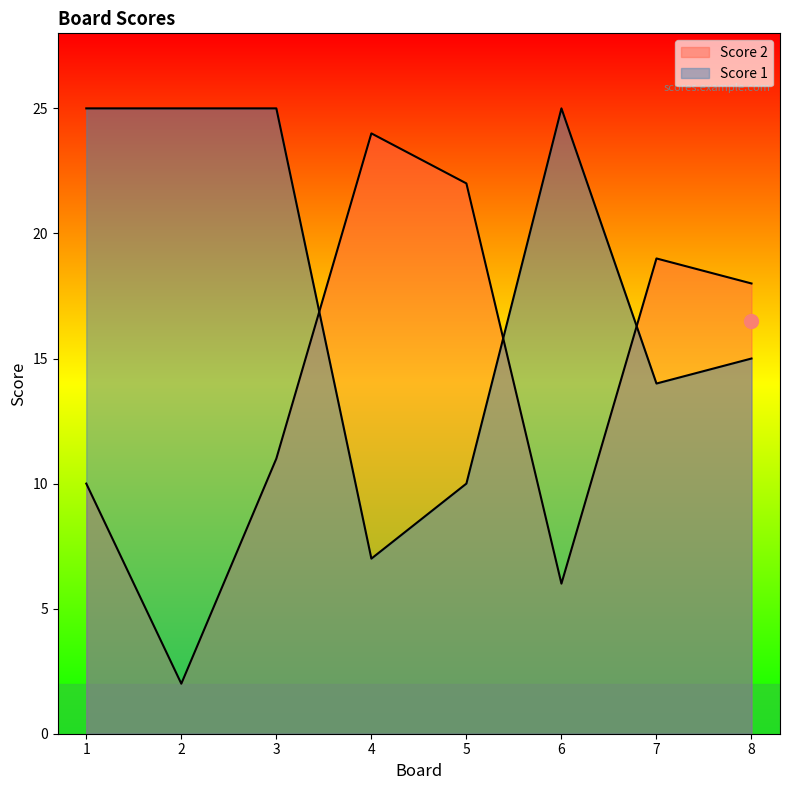

The Score 1 series shows 15 at 8. True or false?

True